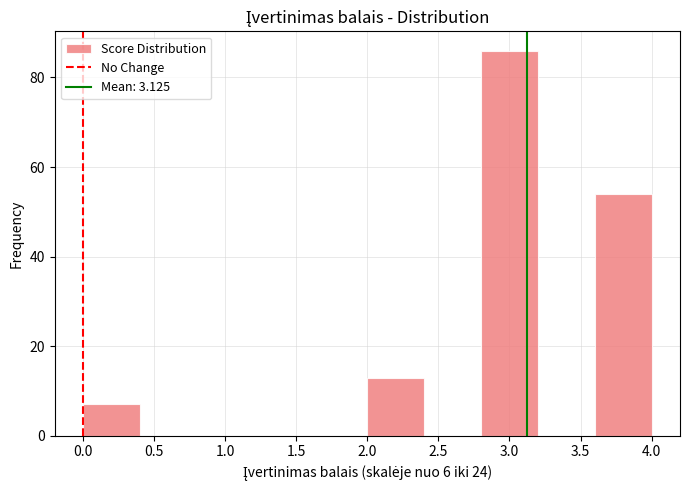

Reading left to right, transcribe this chart: for each bar, give the range it covers on the x-axis and its height. The values are not printed on the chart, so give them approximately, as read against the axis.

0.0 to 0.4: 8
0.4 to 0.8: 0
0.8 to 1.2: 0
1.2 to 1.6: 0
1.6 to 2.0: 0
2.0 to 2.4: 14
2.4 to 2.8: 0
2.8 to 3.2: 86
3.2 to 3.6: 0
3.6 to 4.0: 54